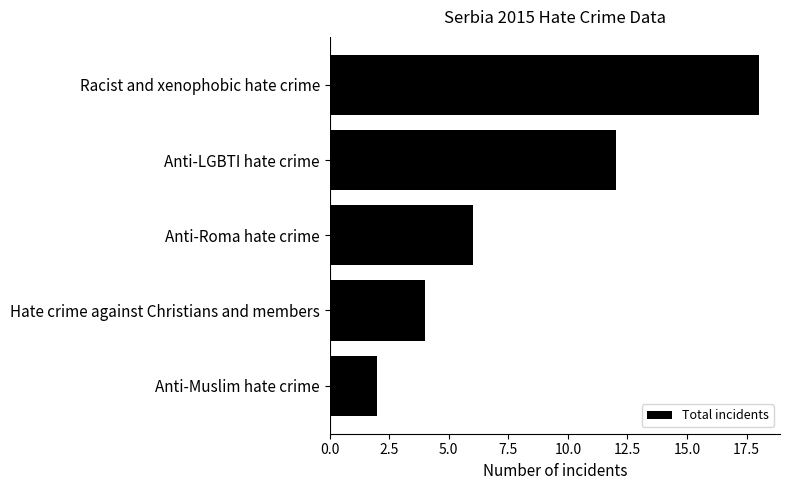

True or false: the data shows 6 at Anti-Roma hate crime.

True